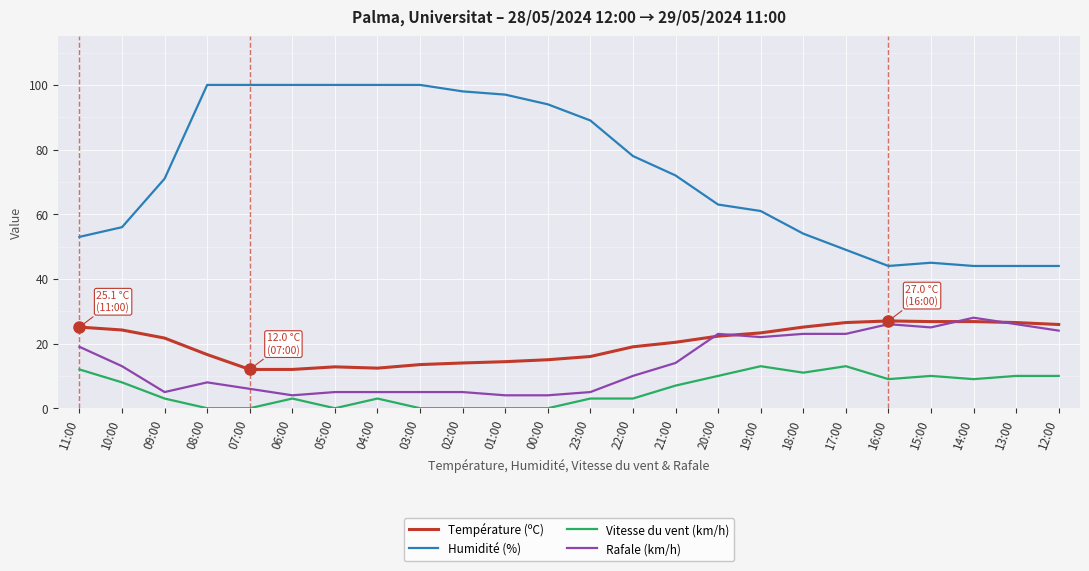

At 21:00, list the series in order from largest to smallest.

Humidité (%), Température (ºC), Rafale (km/h), Vitesse du vent (km/h)